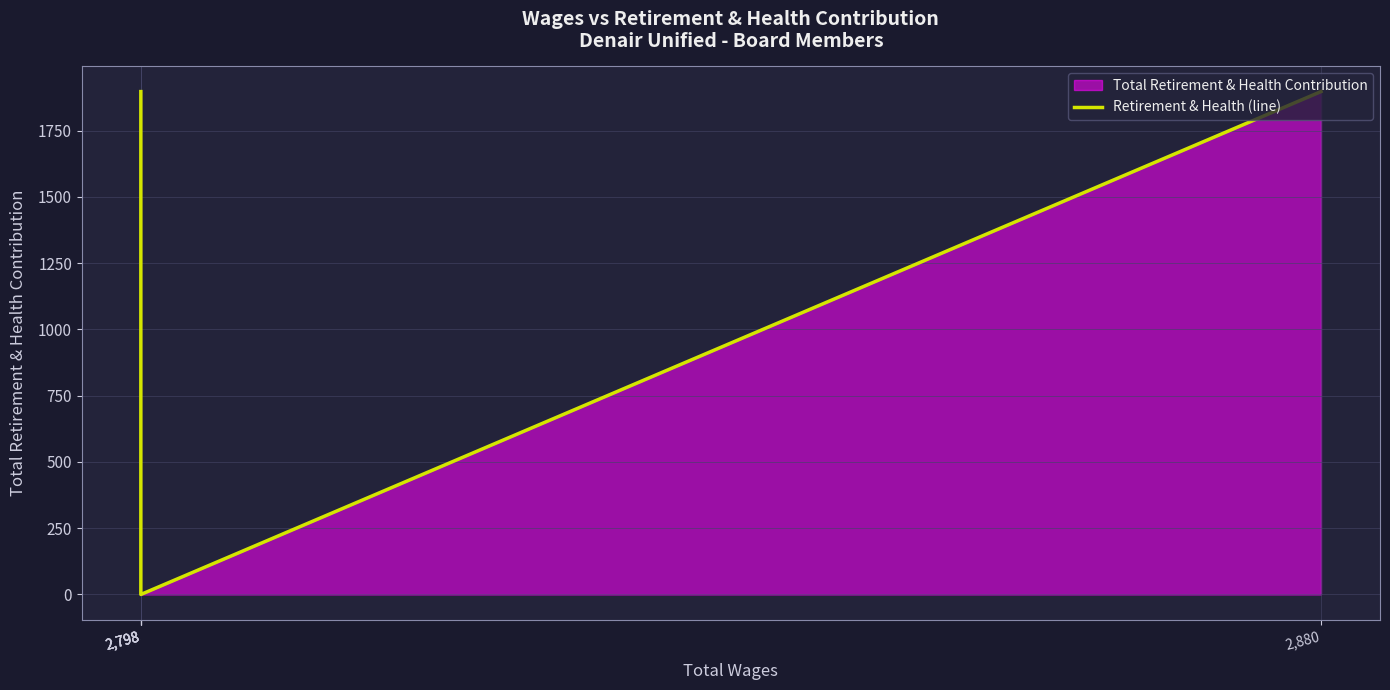

Reading left to right, what are all the values shown in this chart?

2,798=1897	2,798=1897	2,798=1897	2,798=0	2,880=1897